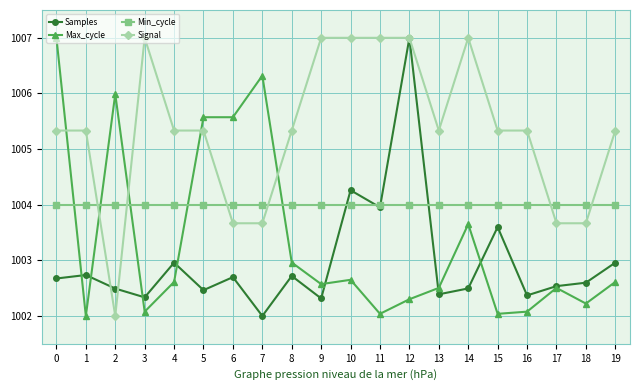

At 3, list the series in order from smallest to largest.

Max_cycle, Samples, Min_cycle, Signal